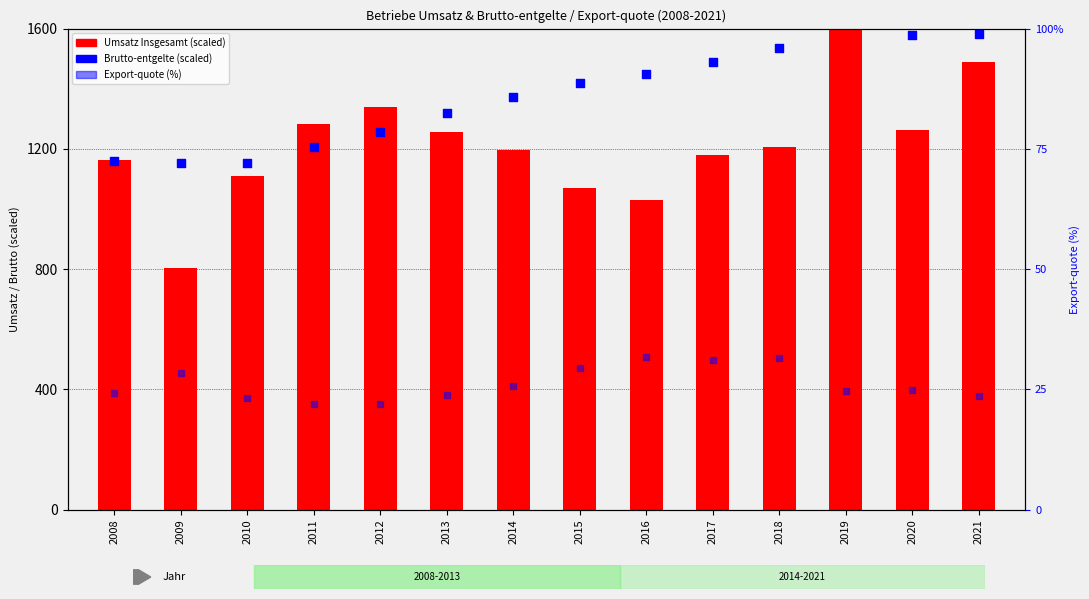

Which series has the largest Y range (max minus min)?

Umsatz Insgesamt (scaled)